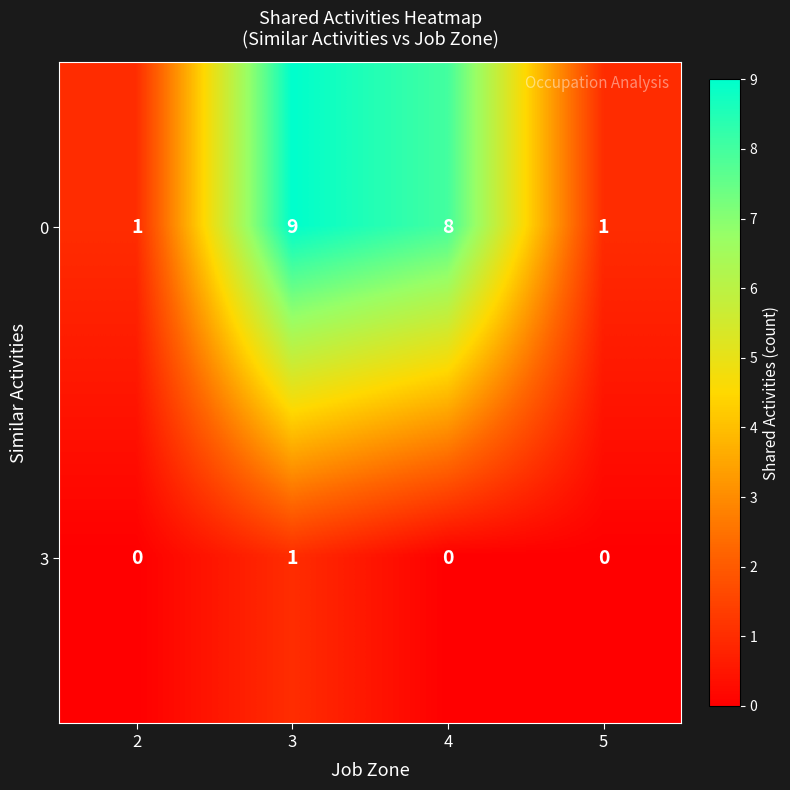

What is the maximum value shown in the chart?

9